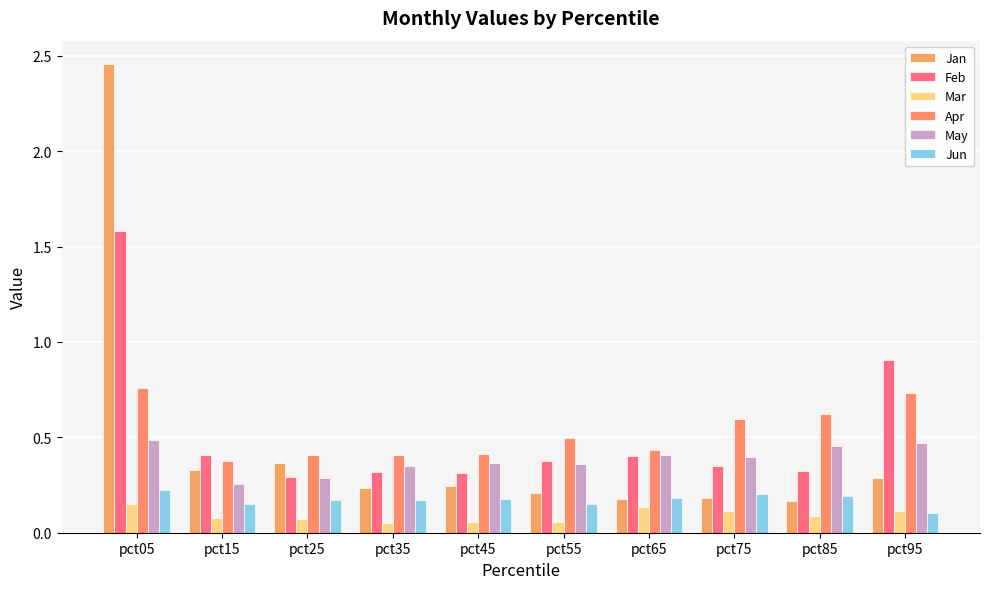

What is the value of the Feb bar at the 2nd from the left?

0.4